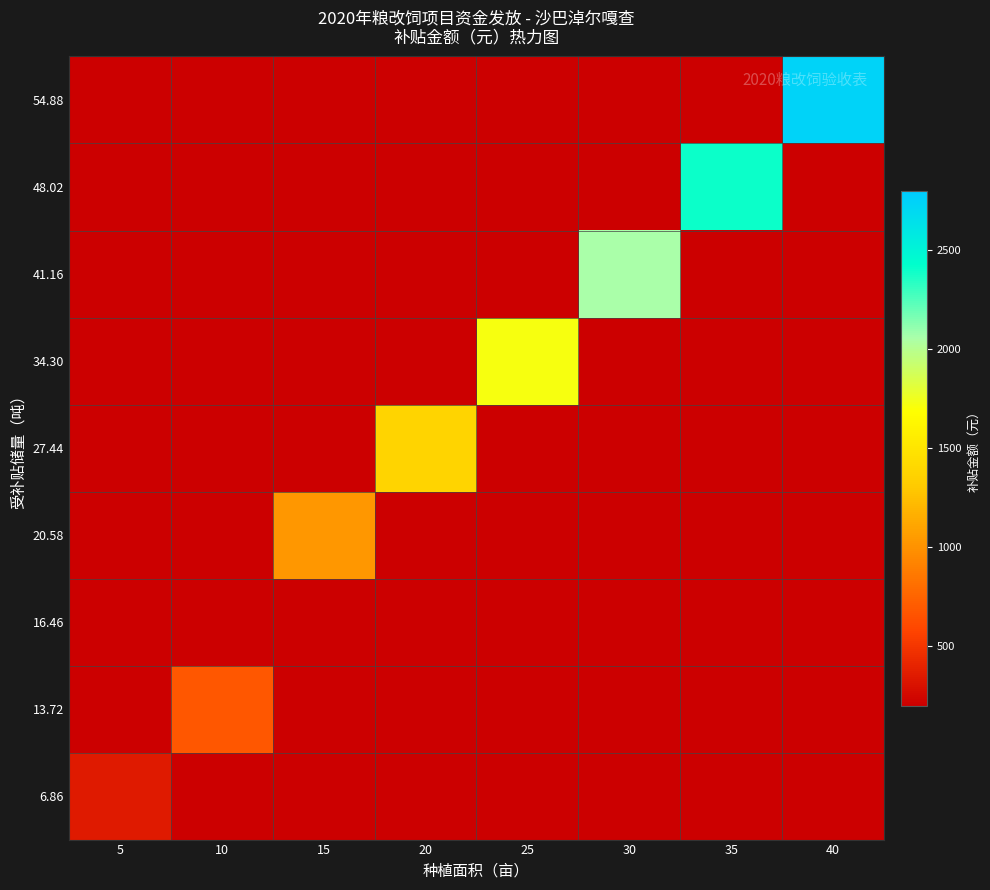

How many categories are shown in the chart?

8